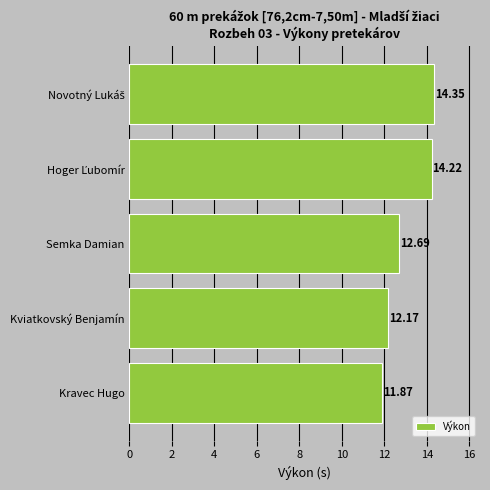

What is the sum of all values?

65.3